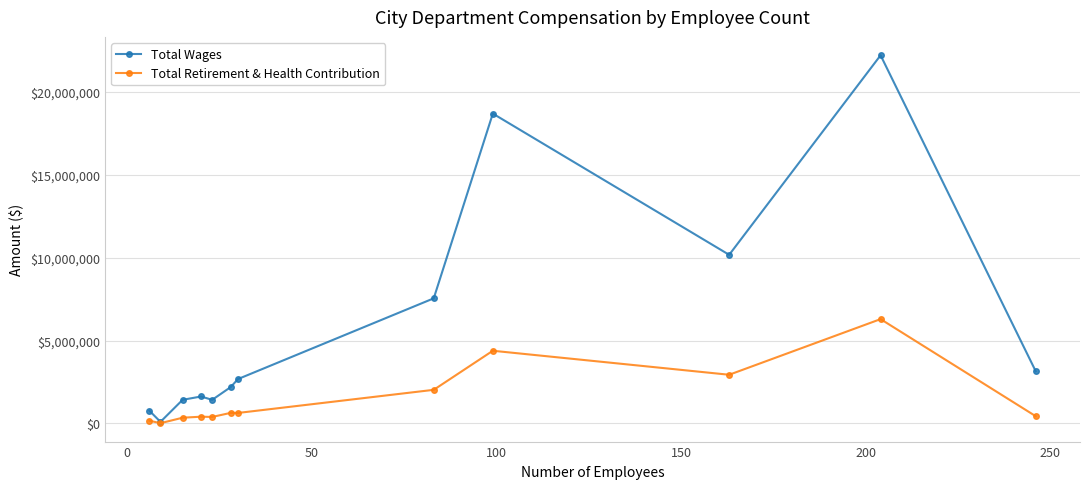

Does the chart have visible grid lines?

Yes